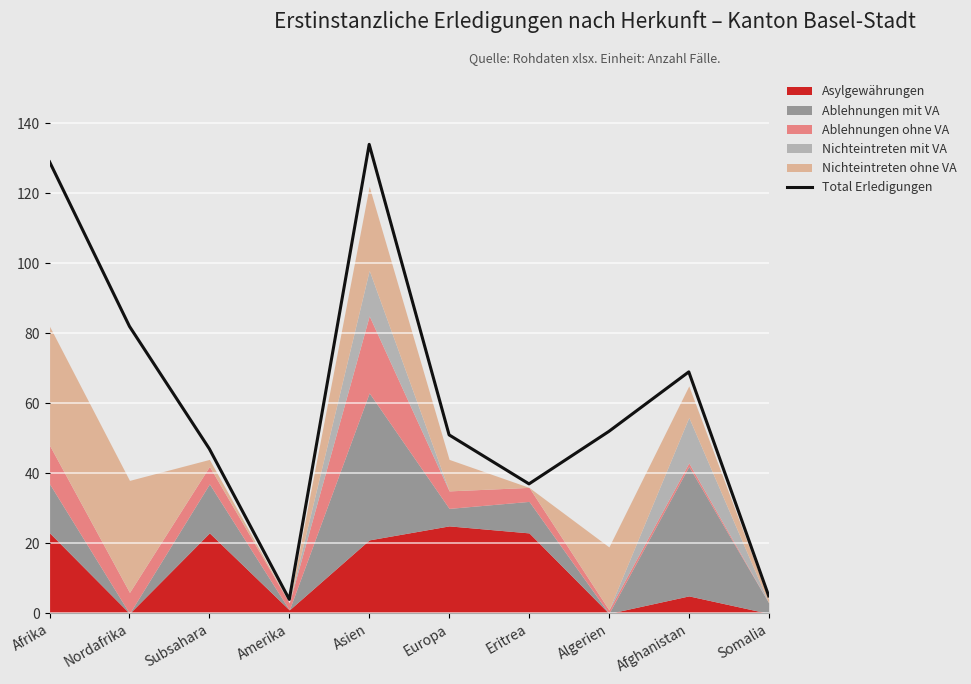

What position from the right is Somalia?

1